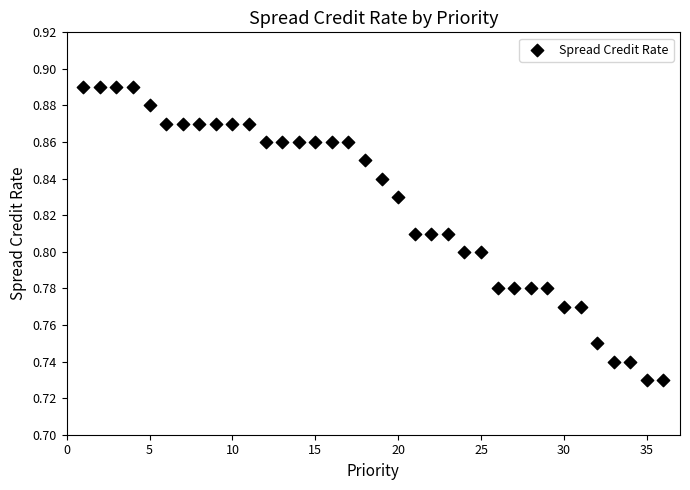

What is the range of X values (max minus min)?

35.0